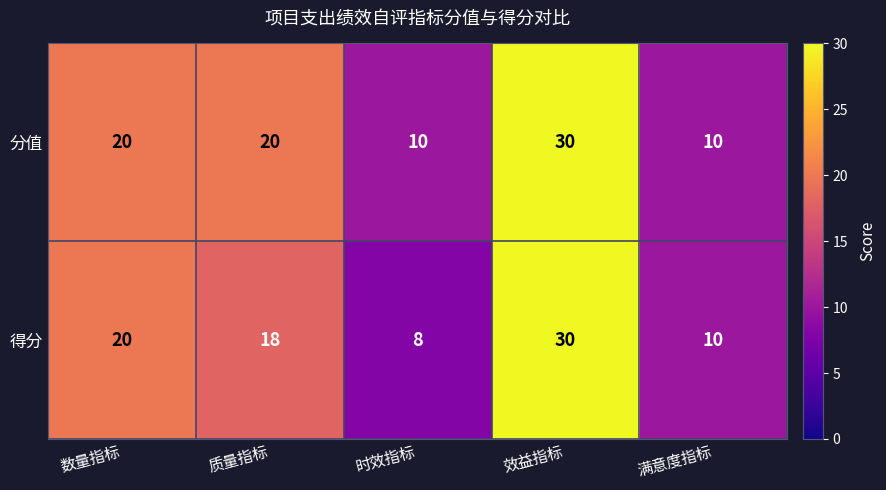

Which label corresponds to the smallest value in the chart?

时效指标